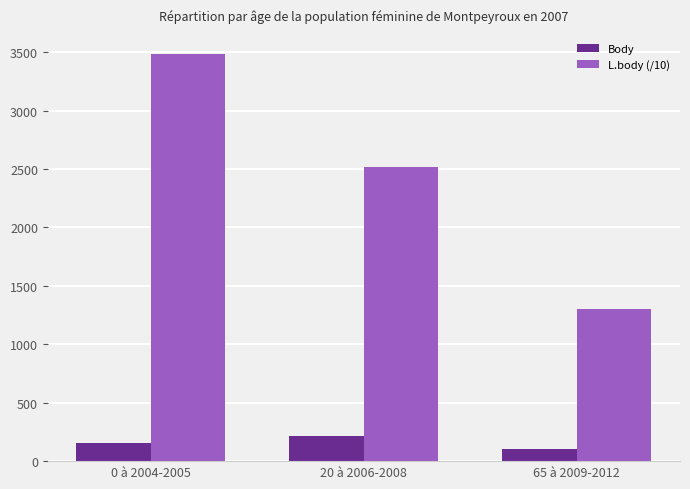

Which category has the highest value across all series?

0 à 2004-2005